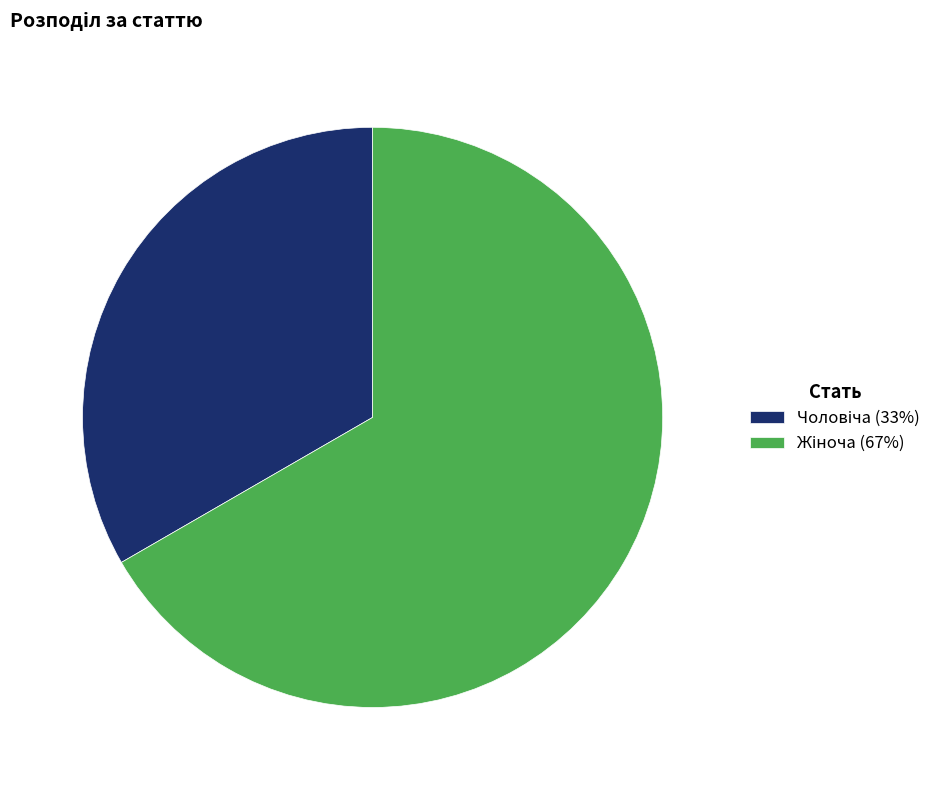

Does any single category account for the majority?

Yes